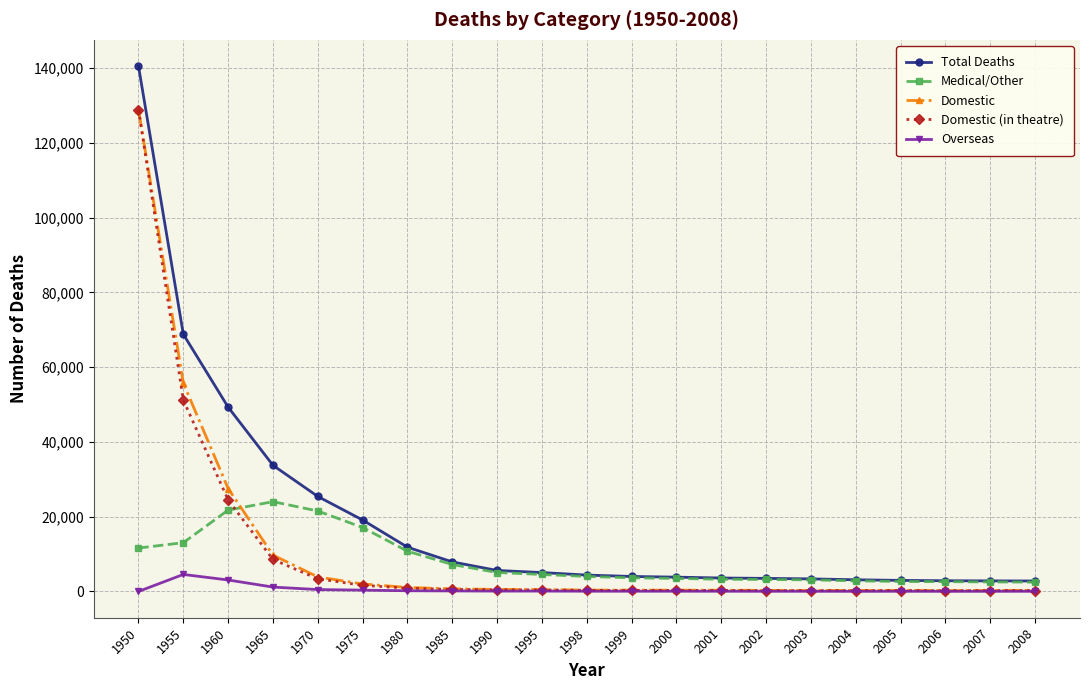

Which series changed the most between 1955 and 1998?

Total Deaths